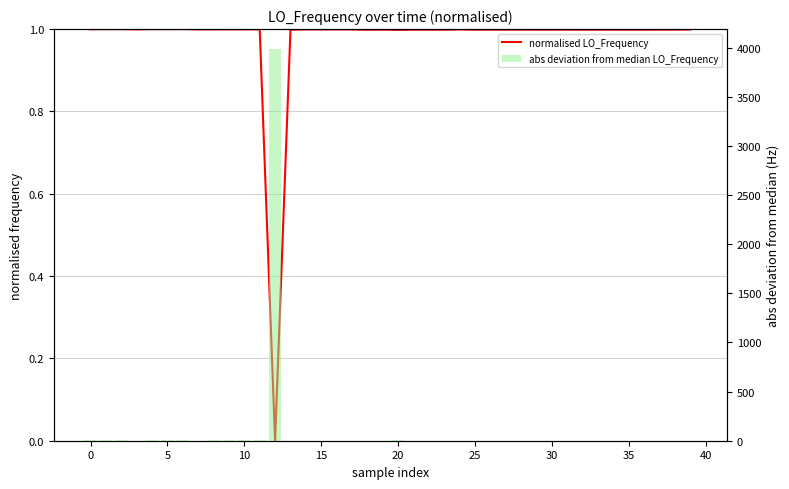

At 12, list the series in order from largest to smallest.

abs deviation from median LO_Frequency, normalised LO_Frequency